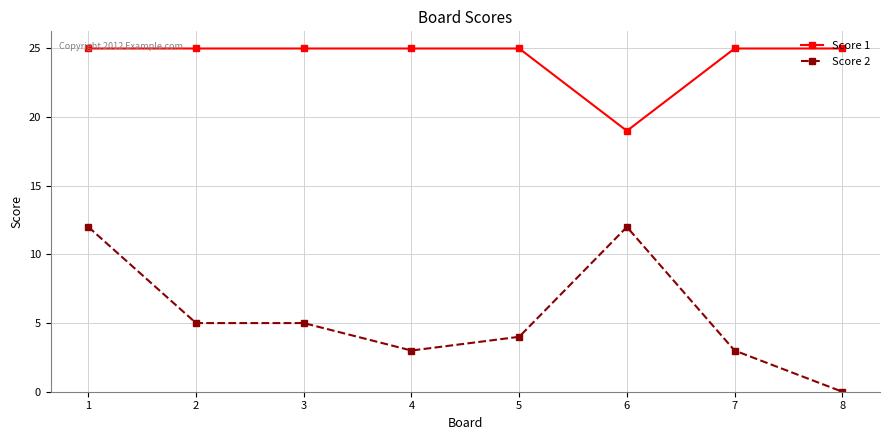

Which series has the widest spread of values?

Score 2